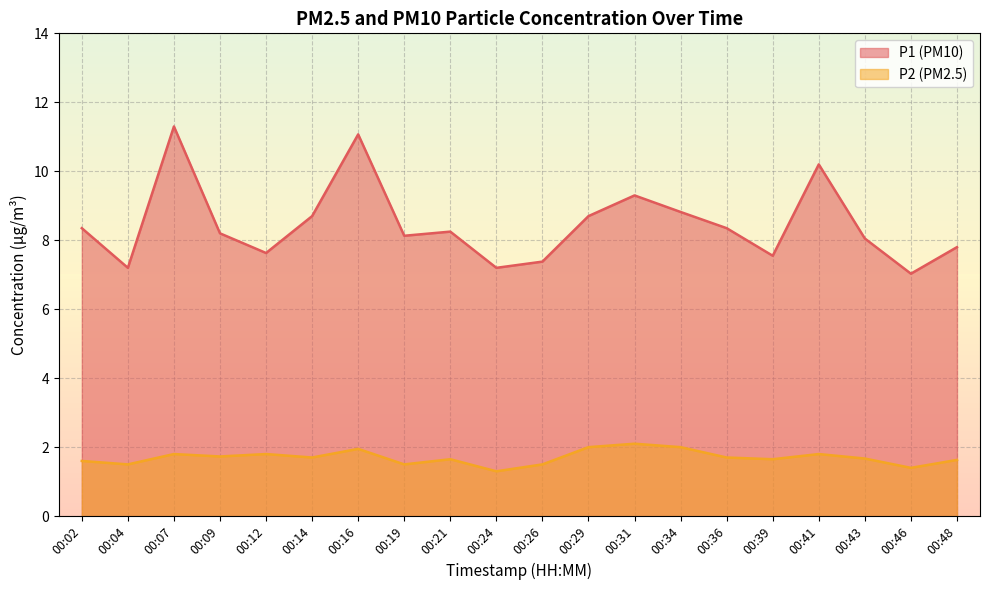

At how many categories does at least one series exceed 4?

20